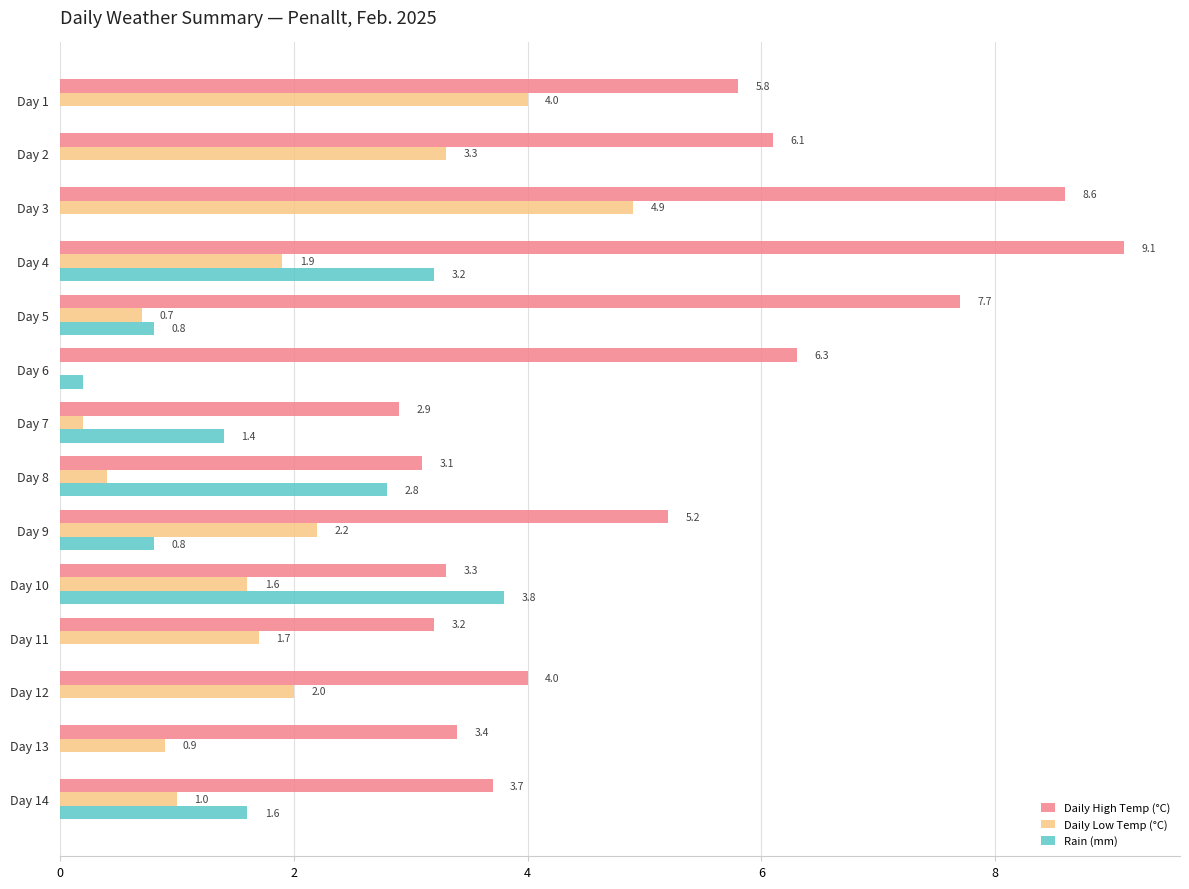

At how many categories does at least one series exceed 6?

5